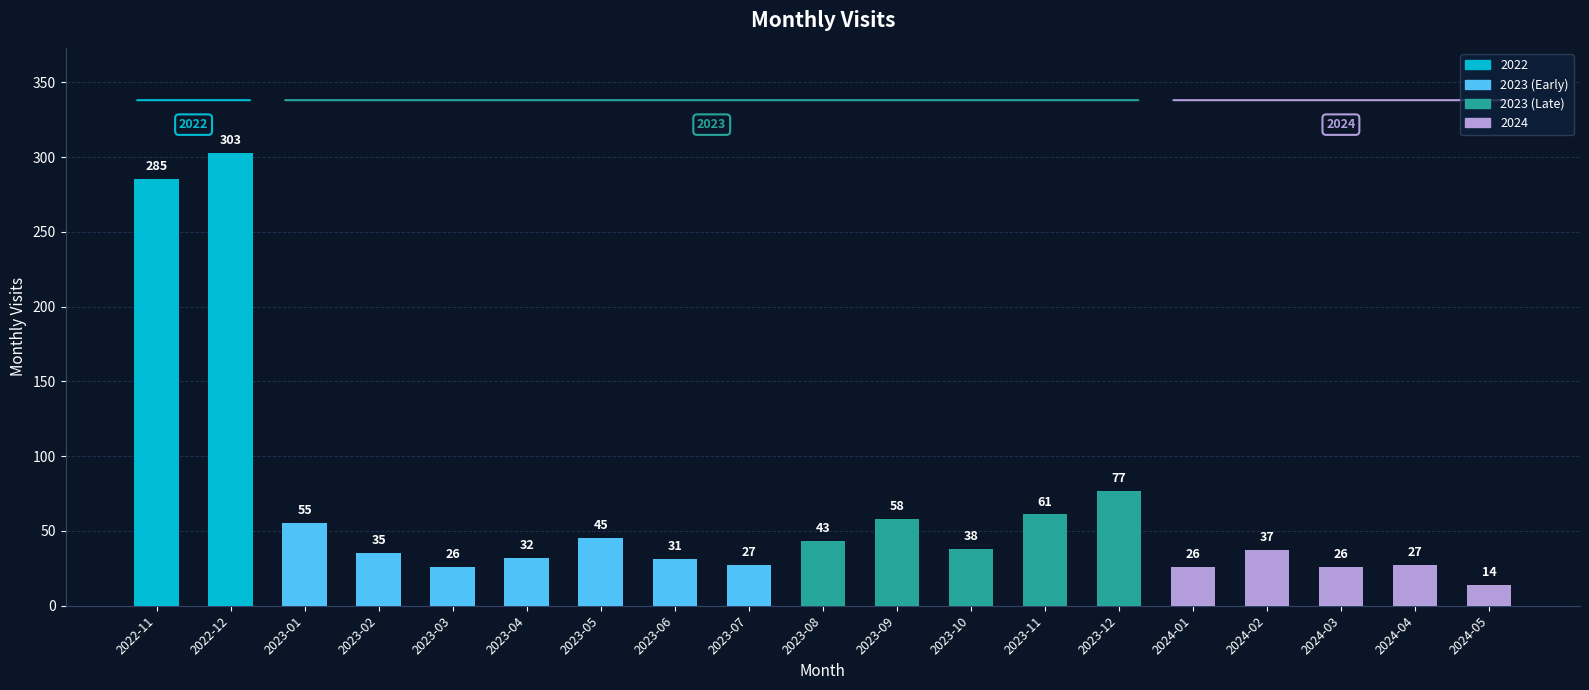

The chart shows a value of 77 at 2023-12. True or false?

True